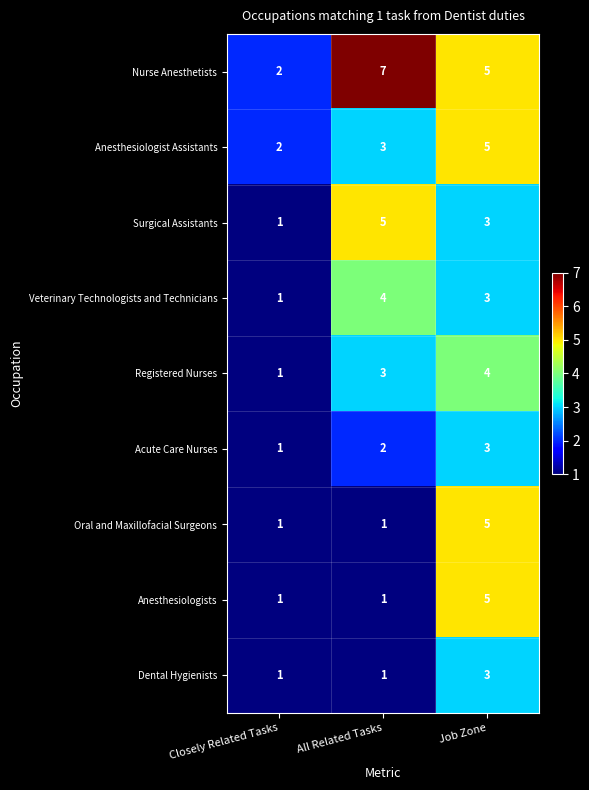

Where is Registered Nurses nearest to the value 2?

Closely Related Tasks